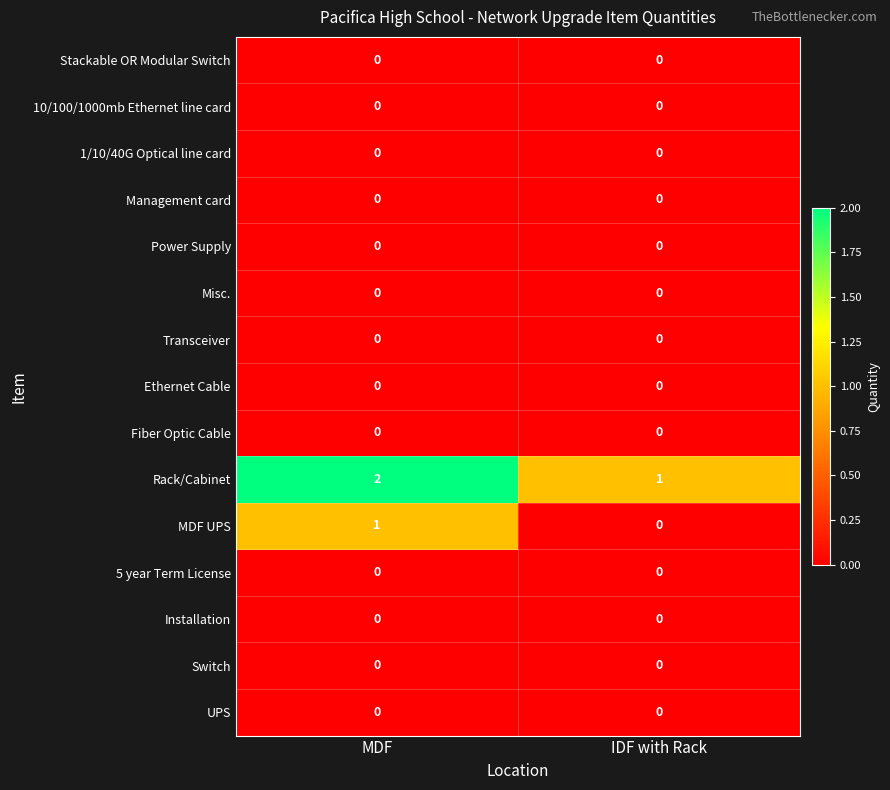

At which category is the sum across all series the highest?

MDF